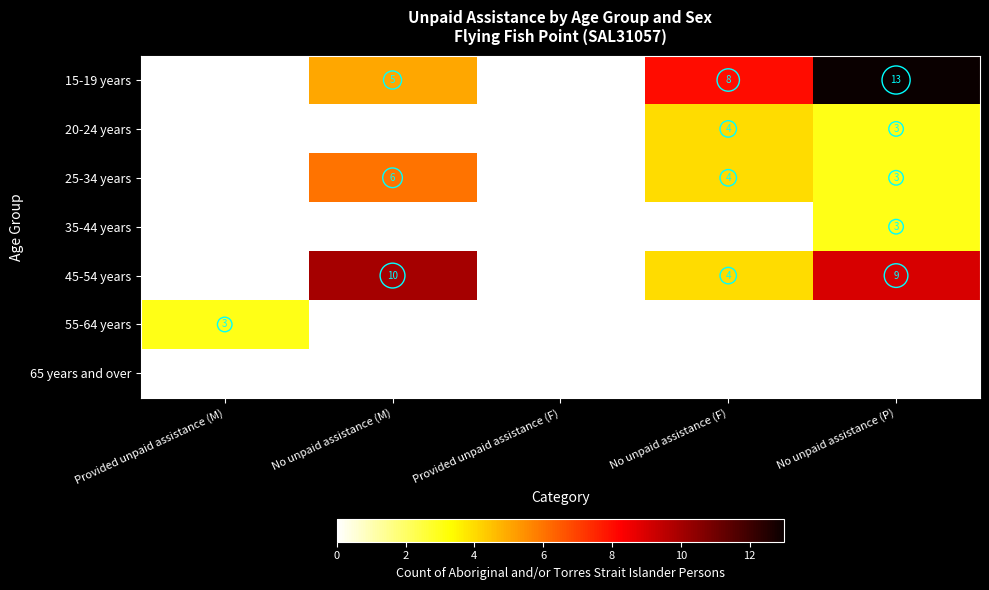

At which category does the chart reach its peak across all series?

No unpaid assistance (P)